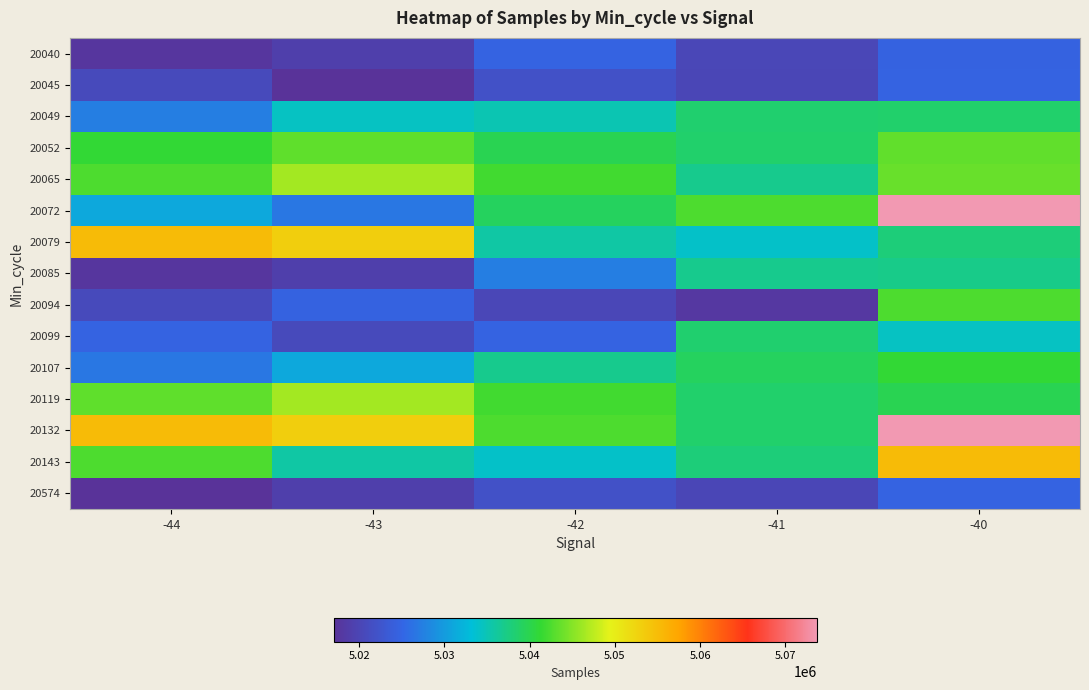

List the series in order of their peak value, lowest first.

20040, 20045, 20574, 20085, 20099, 20049, 20107, 20094, 20052, 20065, 20119, 20079, 20143, 20072, 20132